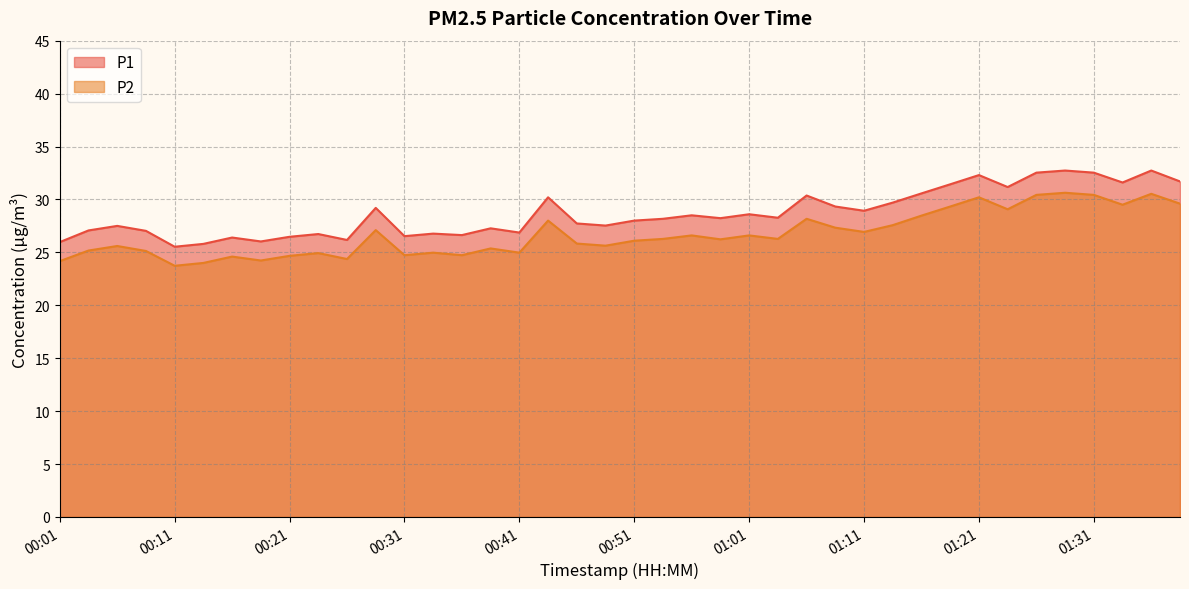

True or false: P1 has a value of 17.1 at 01:36.

False